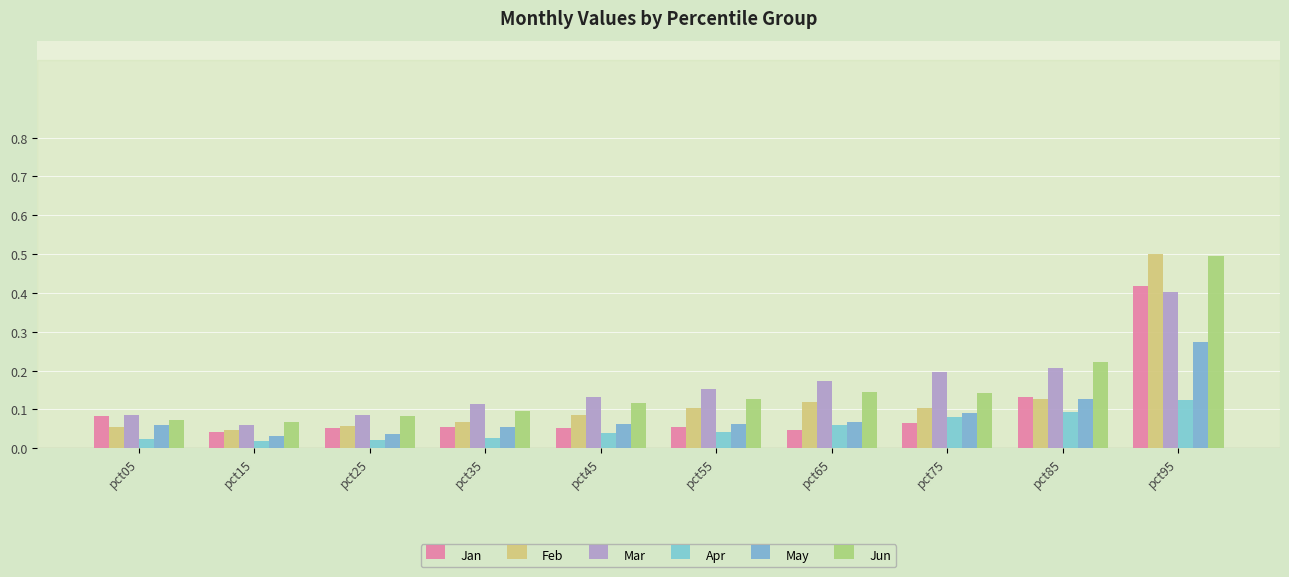

Between pct05 and pct85, which series saw the biggest shift?

Jun